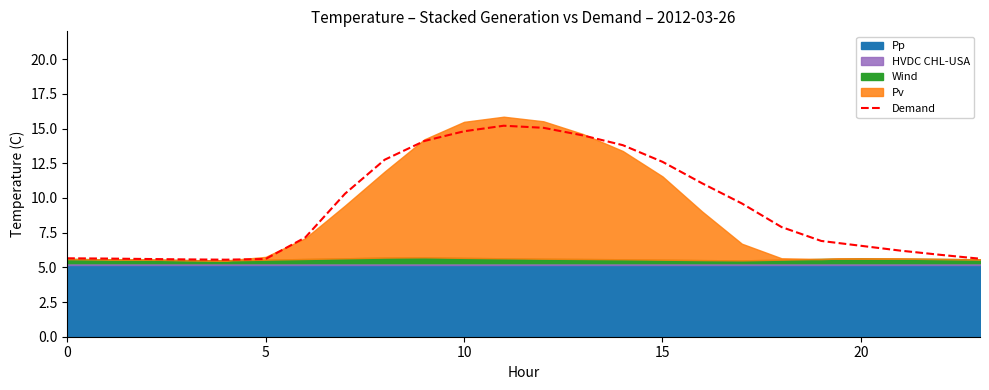

What is the sum of all values?

223.6